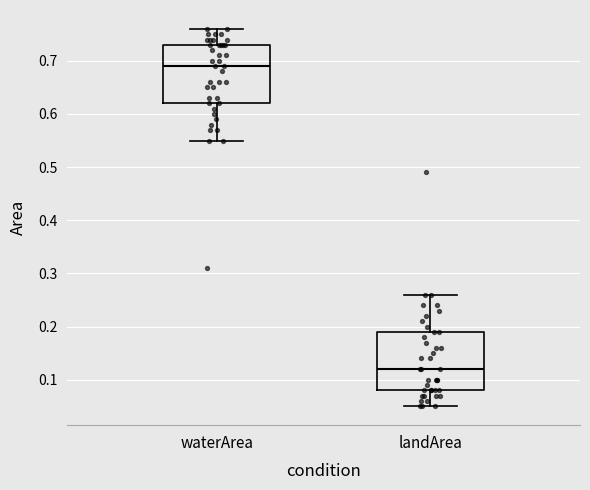

Which box has the lowest median line?

landArea